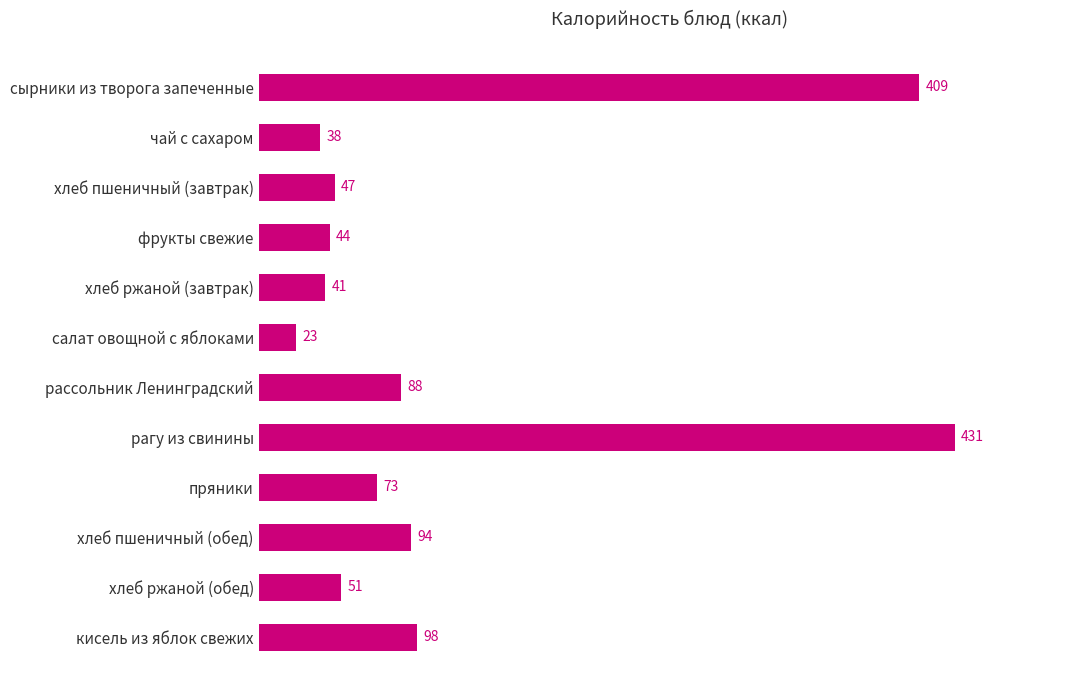

What is the approximate value at рассольник Ленинградский, to the nearest 10?

90